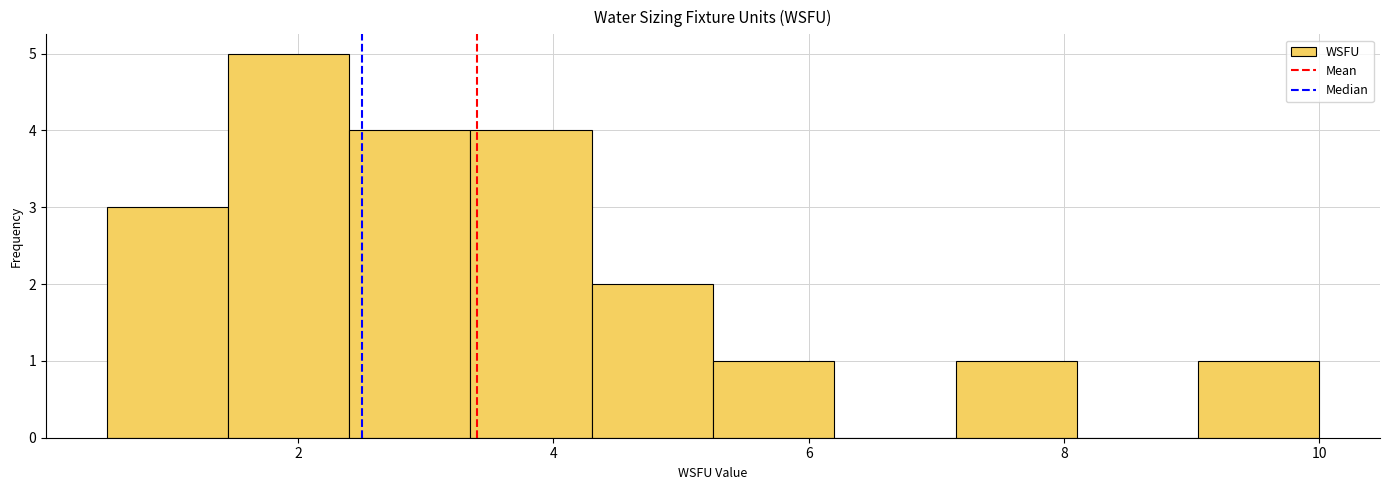

What is the height of the bar covering 1.45 to 2.40 on the x-axis? Neither the bar edges nor the heights are printed on the chart, so give them approximately, as read against the axes.

5